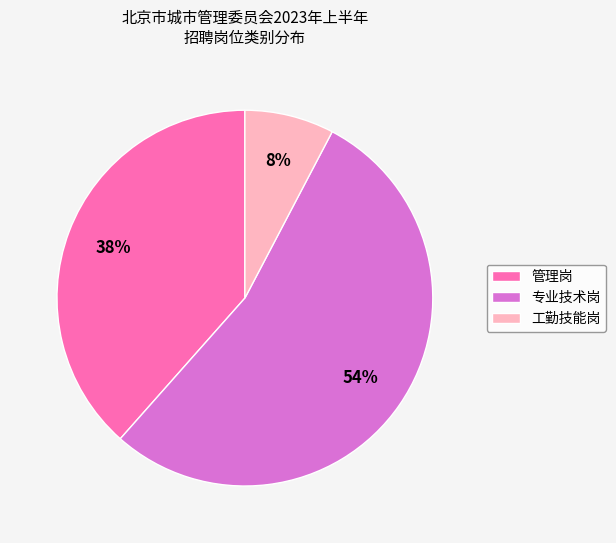

To the nearest percent, what is the average slice percentage?

33%